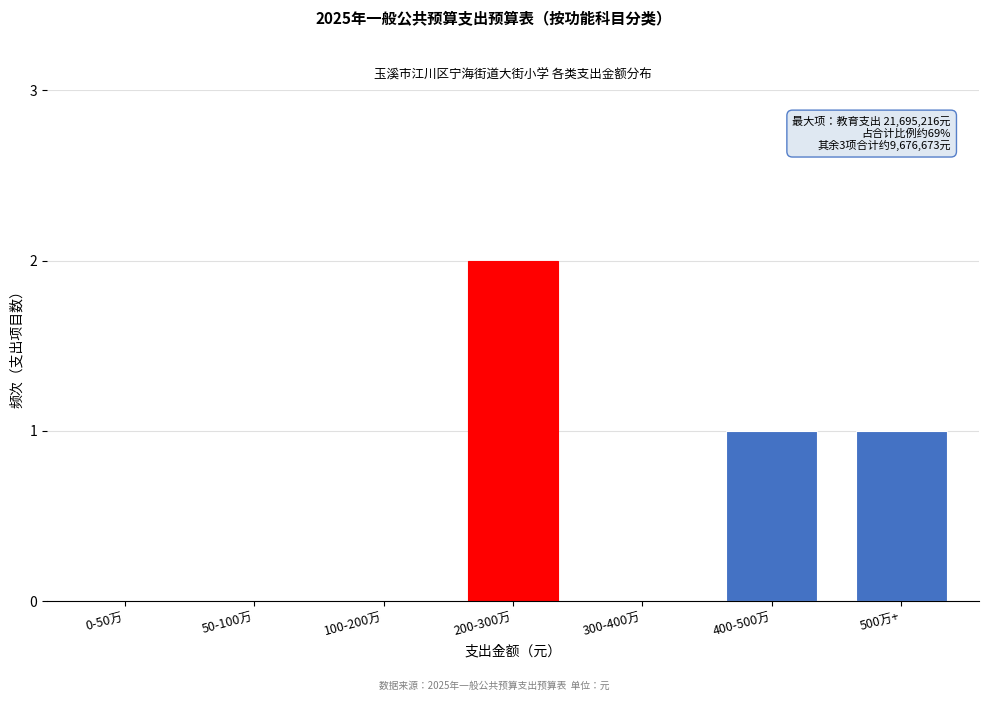

Reading right to left, extract all data points from this chart.

500万+=1	400-500万=1	300-400万=0	200-300万=2	100-200万=0	50-100万=0	0-50万=0